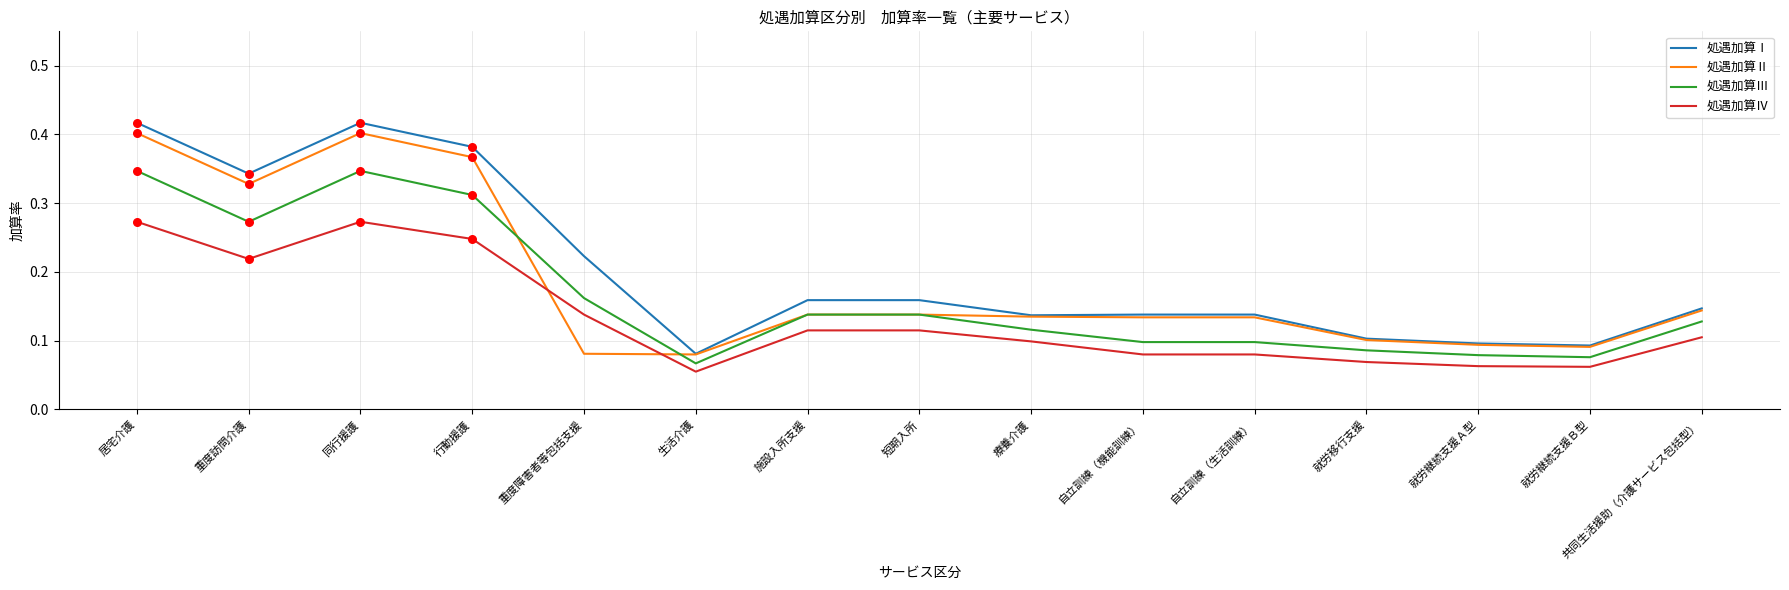

What is the total value across all series at 短期入所?

0.6